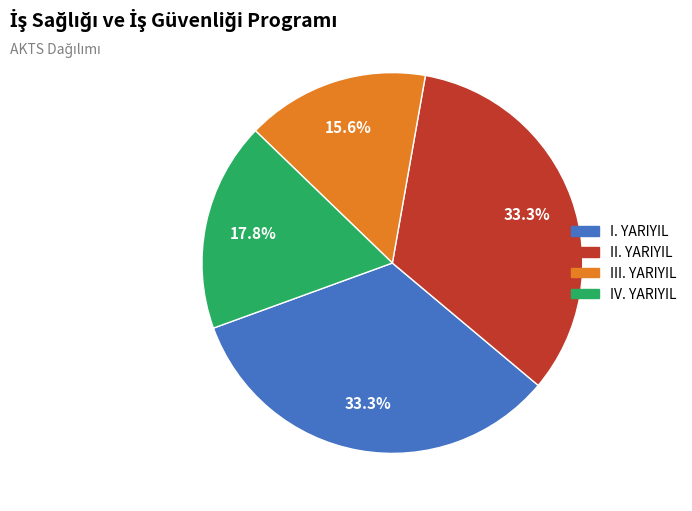

Approximately how many times larger is the value at I. YARIYIL compared to IV. YARIYIL?

1.9